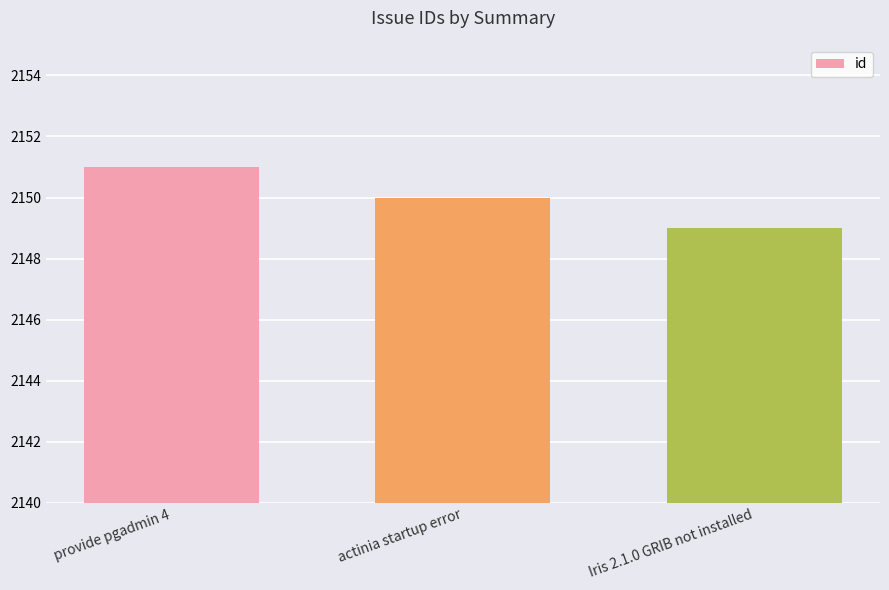

Which label corresponds to the largest value in the chart?

provide pgadmin 4